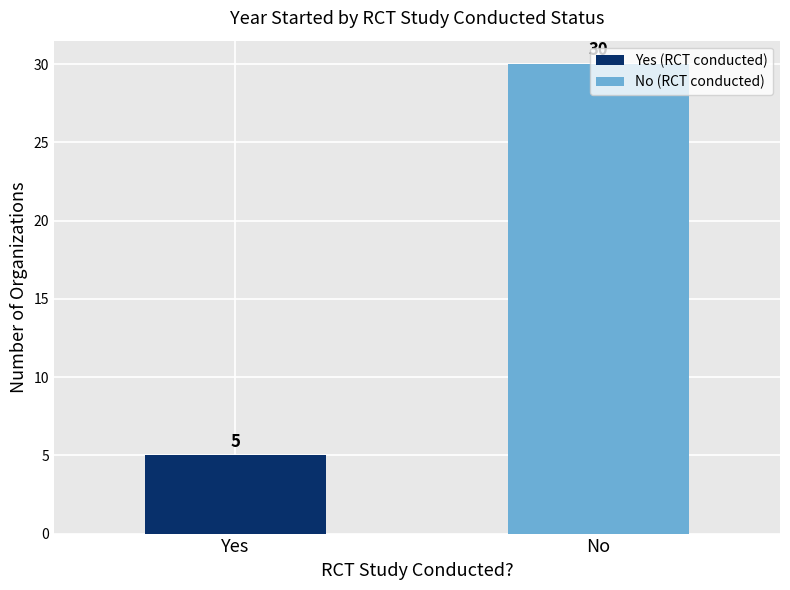

Which category has the lowest value across all series?

Yes